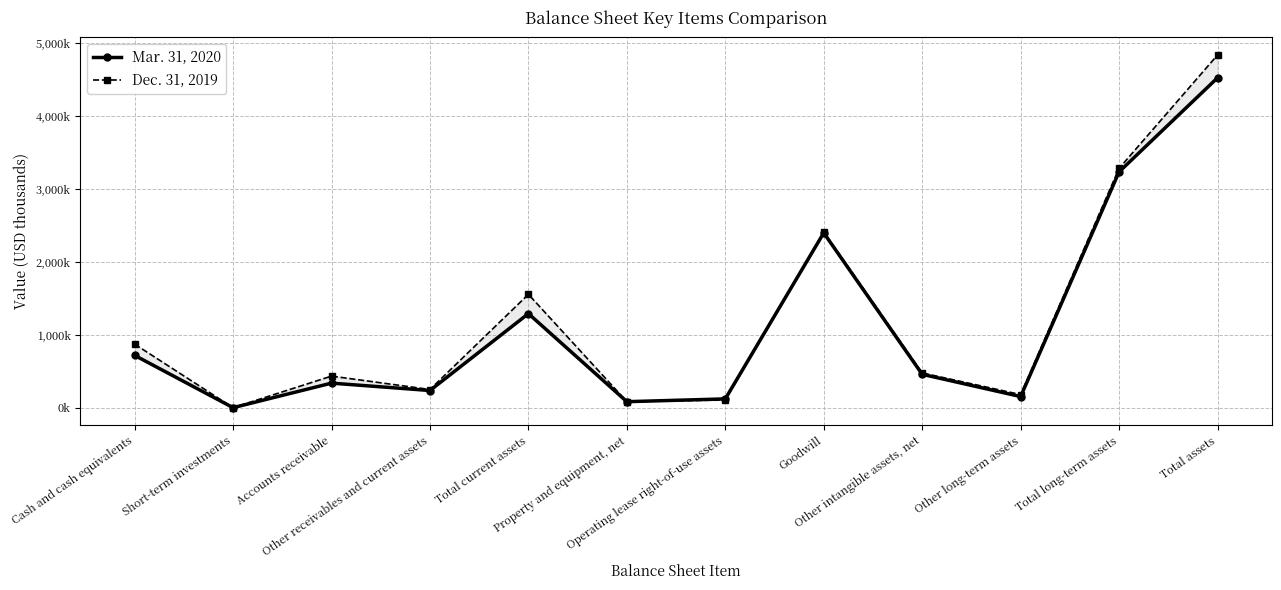

What is the label of the 5th point from the left?

Total current assets